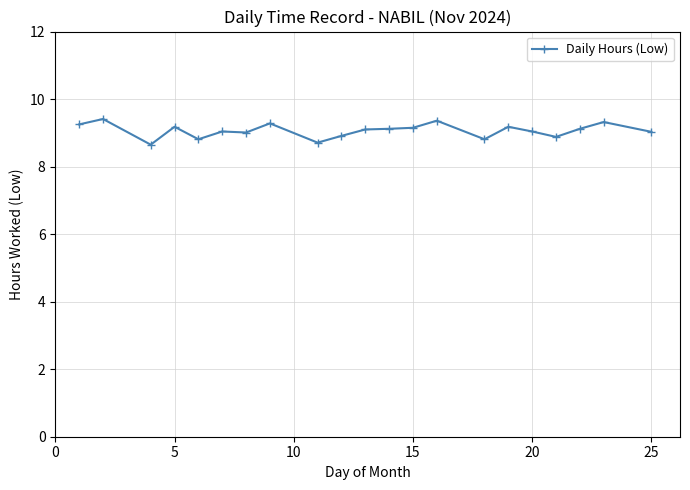

Does the chart have visible grid lines?

Yes